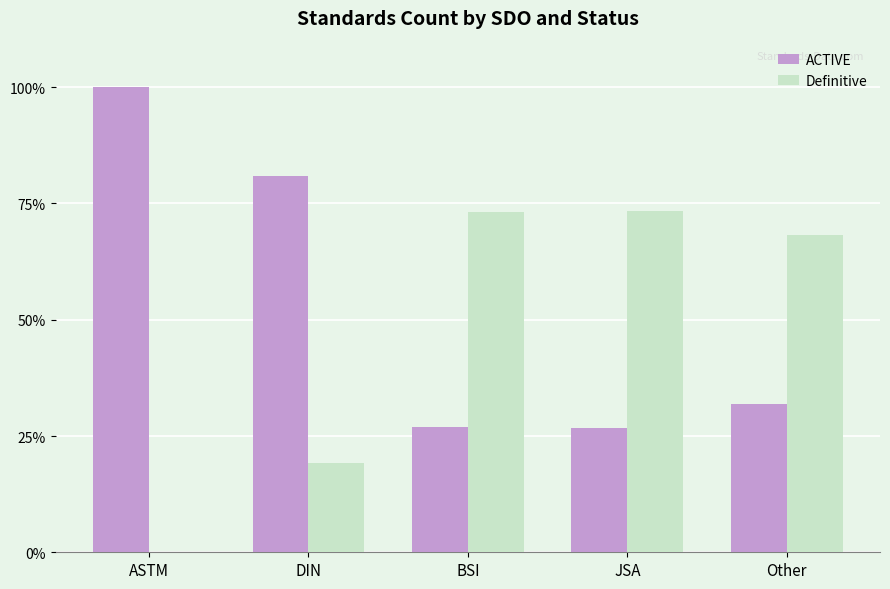

Which series has the largest total across all categories?

ACTIVE